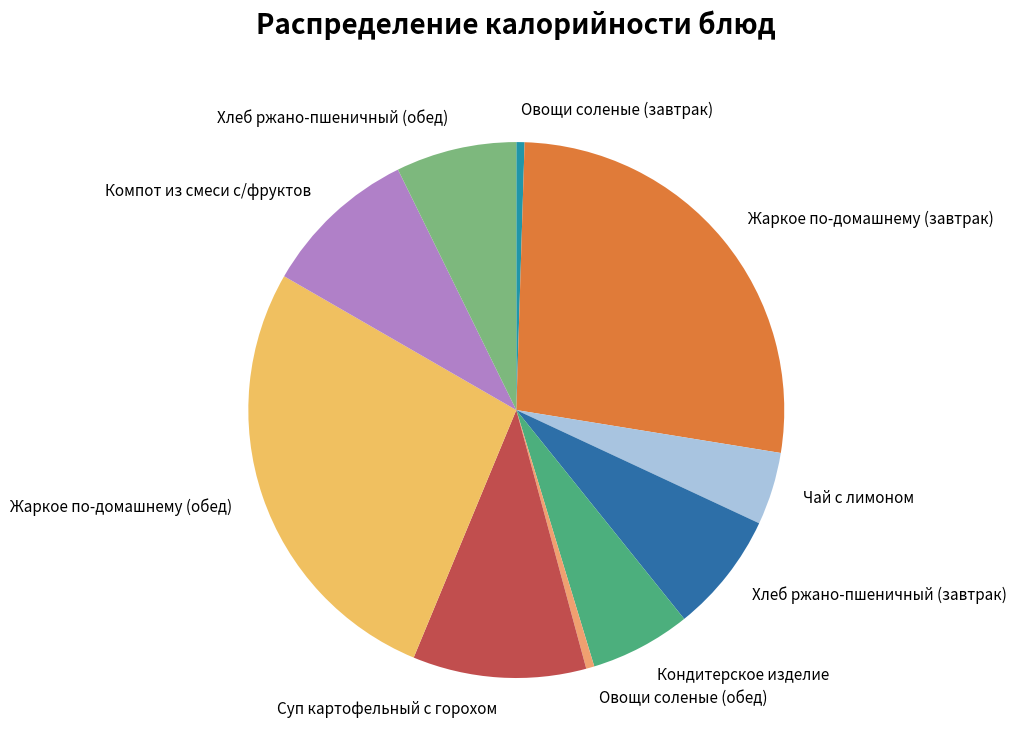

Combined, do Суп картофельный с горохом and Чай с лимоном account for over 50%?

No